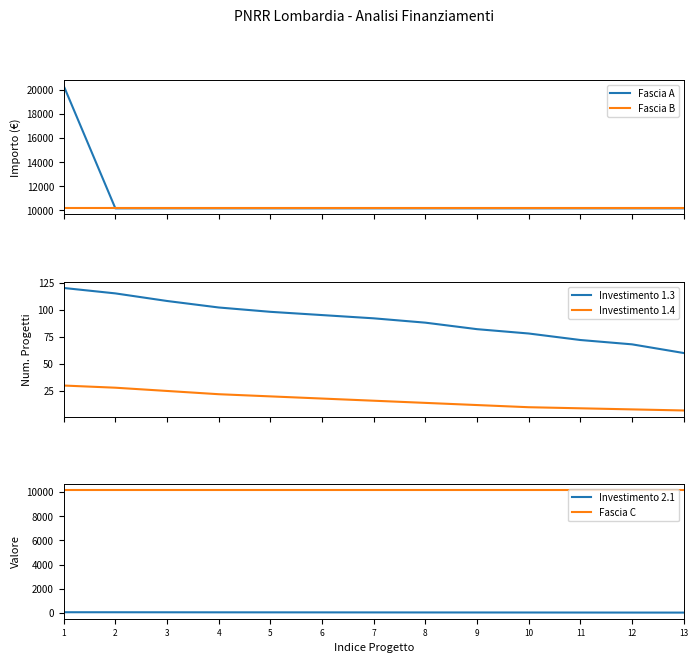

Reading left to right, what are all the values shown in this chart?

Fascia A: 1=20344	2=10172	3=10172	4=10172	5=10172	6=10172	7=10172	8=10172	9=10172	10=10172	11=10172	12=10172	13=10172
Fascia B: 1=10172	2=10172	3=10172	4=10172	5=10172	6=10172	7=10172	8=10172	9=10172	10=10172	11=10172	12=10172	13=10172
Investimento 1.3: 1=120	2=115	3=108	4=102	5=98	6=95	7=92	8=88	9=82	10=78	11=72	12=68	13=60
Investimento 1.4: 1=30	2=28	3=25	4=22	5=20	6=18	7=16	8=14	9=12	10=10	11=9	12=8	13=7
Investimento 2.1: 1=50	2=48	3=45	4=42	5=40	6=38	7=35	8=32	9=30	10=28	11=25	12=22	13=20
Fascia C: 1=10172	2=10172	3=10172	4=10172	5=10172	6=10172	7=10172	8=10172	9=10172	10=10172	11=10172	12=10172	13=10172